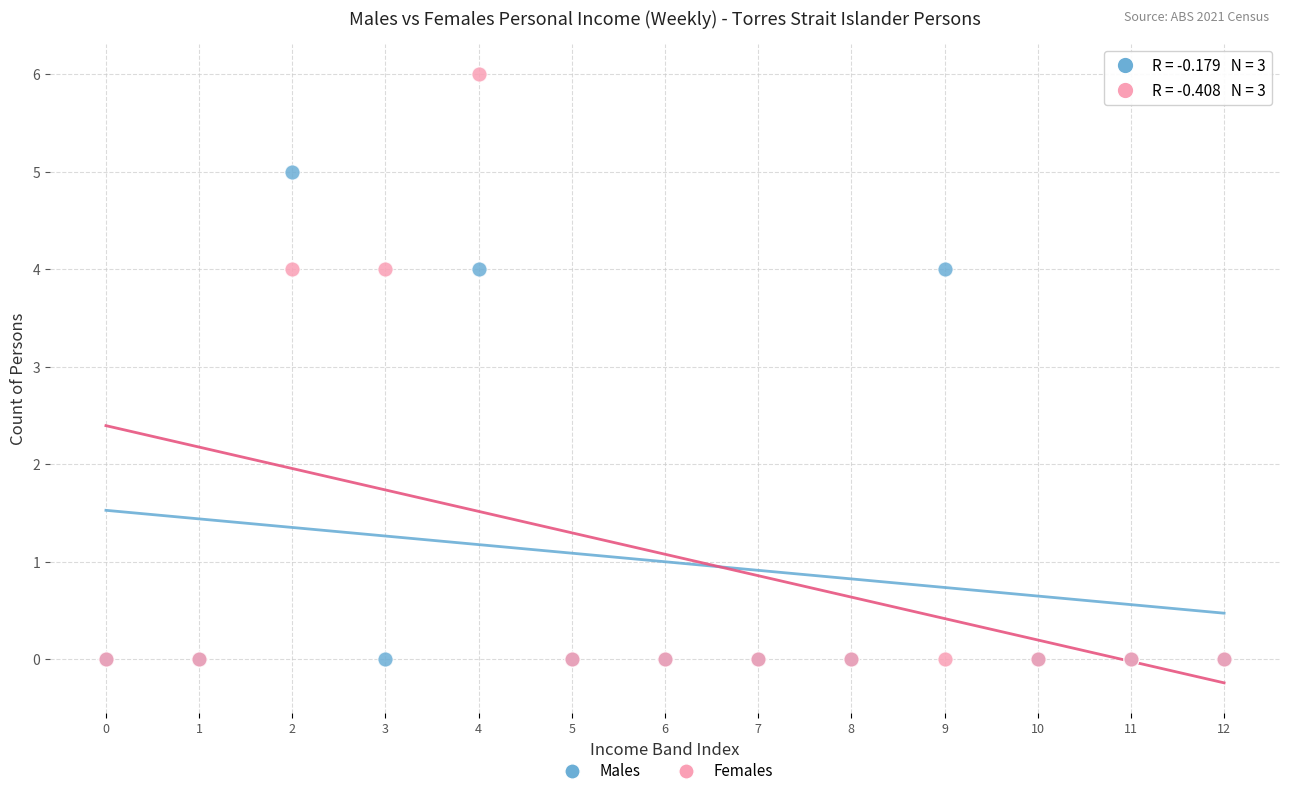

Which series has the widest spread of Y values?

Females